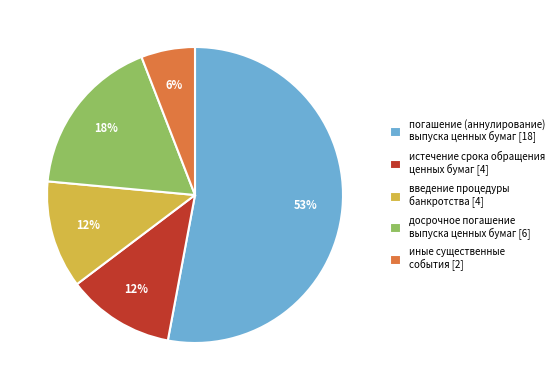

Count the number of slices in the pie.

5